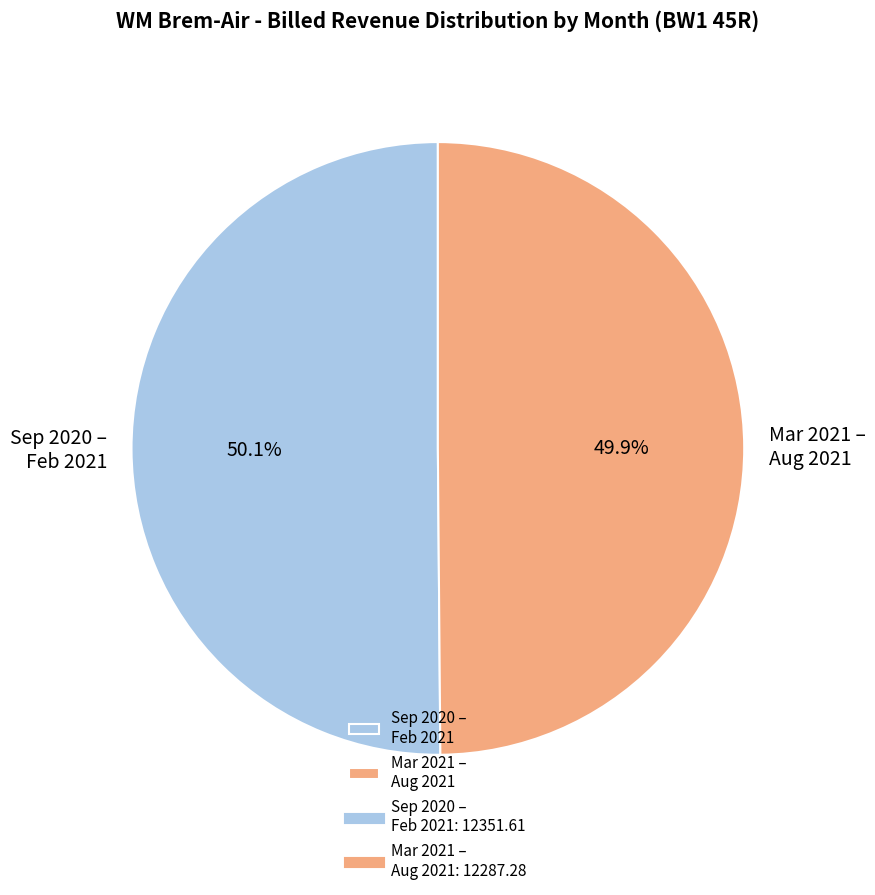

Do Mar 2021 – Aug 2021 and Sep 2020 – Feb 2021 together represent more than half of the pie?

Yes